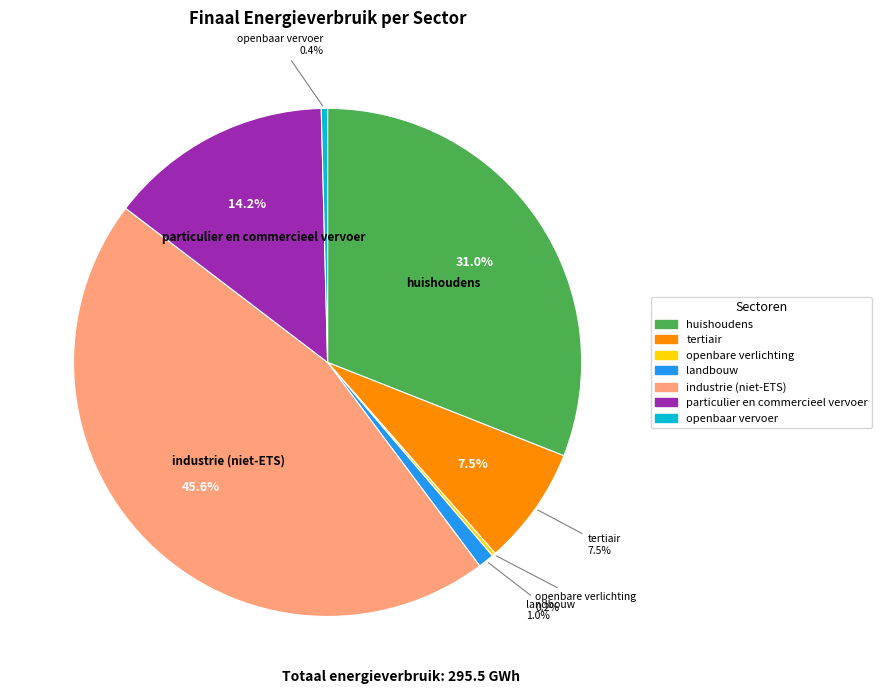

What percentage do openbaar vervoer and industrie (niet-ETS) together represent?

46.0%